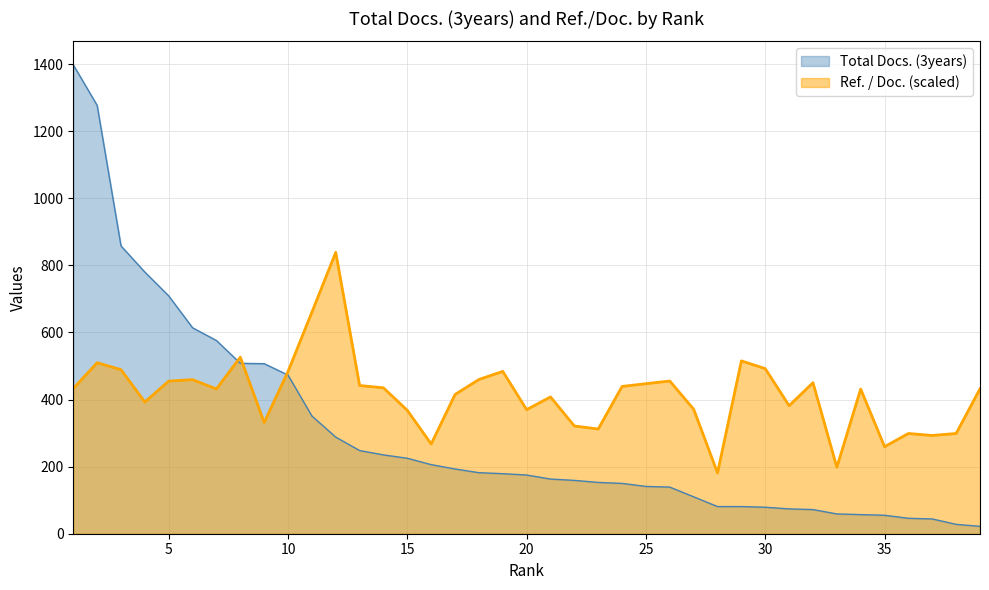

Between 6 and 10, which series saw the biggest shift?

Total Docs. (3years)